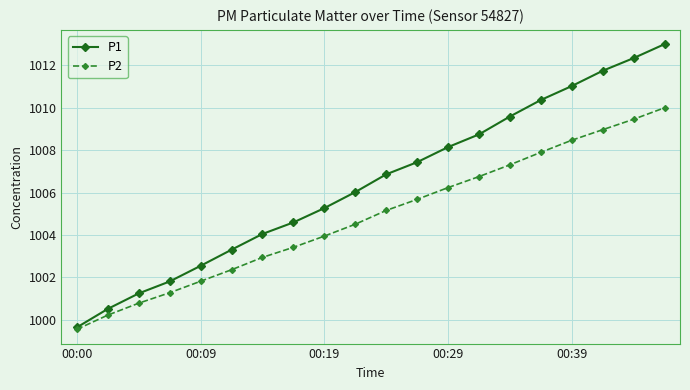

Which series has the largest range (max minus min)?

P1